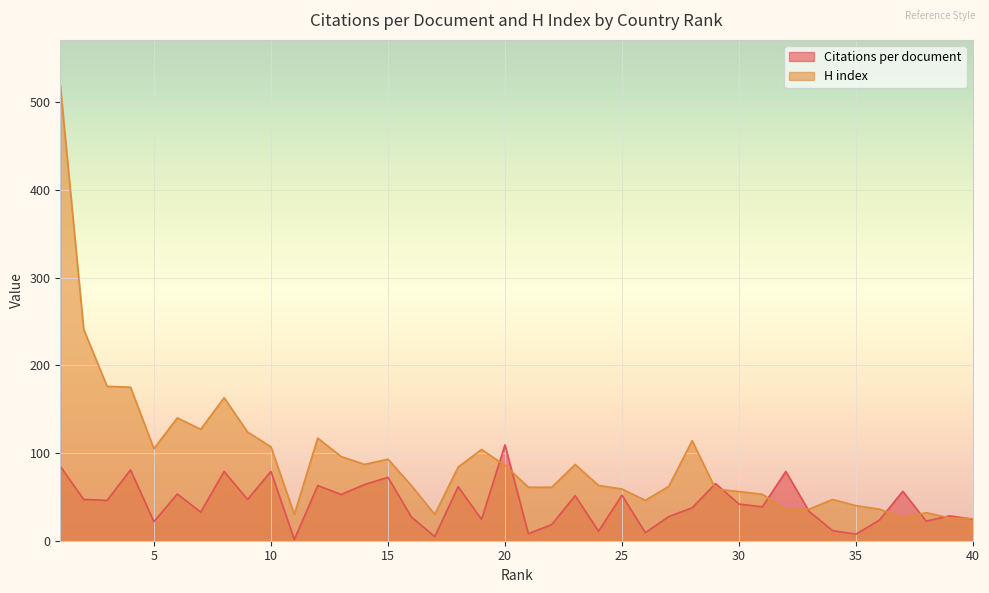

What are all the series names shown in the legend?

Citations per document, H index